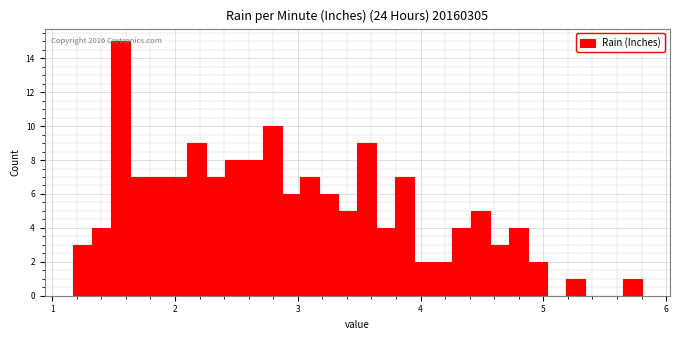

Around what value on the x-axis is the tallest bar? Give the approximate position of its centre, as read against the axis.

1.6